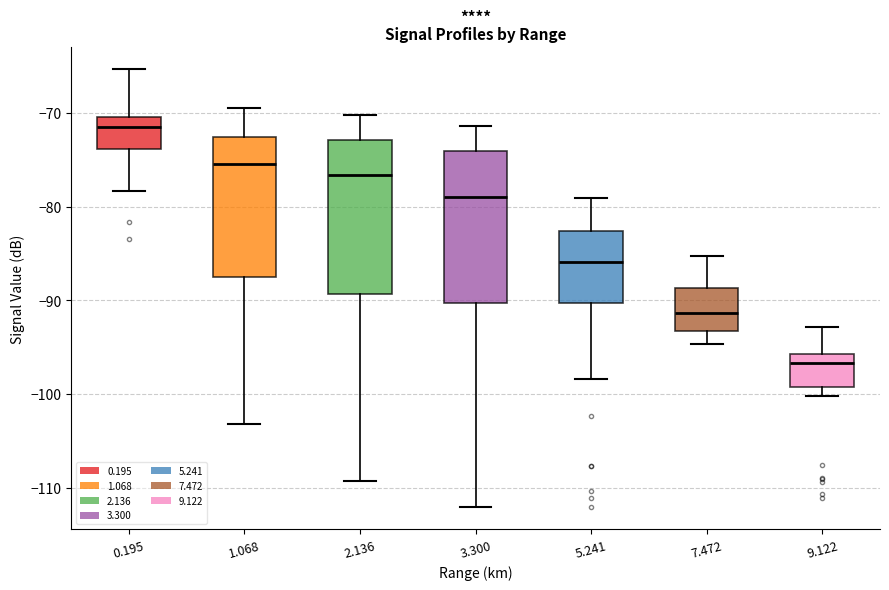

Reading left to right, read every box against the y-axis: the position of its median line, the range the box covers, and the ends of its whiskers. The values are not printed on the chart, so give them approximately, as read against the axis.

0.195: median -71, box -74 to -70, whiskers -78 to -65
1.068: median -75, box -87 to -73, whiskers -103 to -69
2.136: median -77, box -89 to -73, whiskers -109 to -70
3.300: median -79, box -90 to -74, whiskers -112 to -71
5.241: median -86, box -90 to -83, whiskers -98 to -79
7.472: median -91, box -93 to -89, whiskers -95 to -85
9.122: median -97, box -99 to -96, whiskers -100 to -93